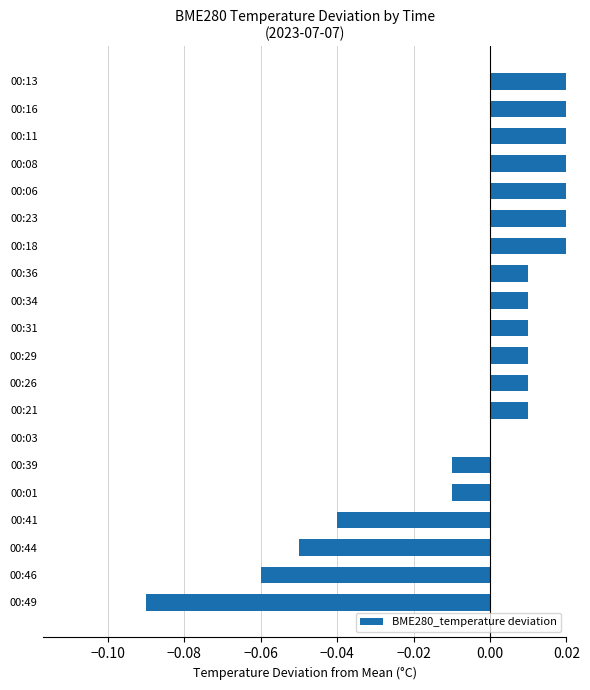

How many values are below zero?

7